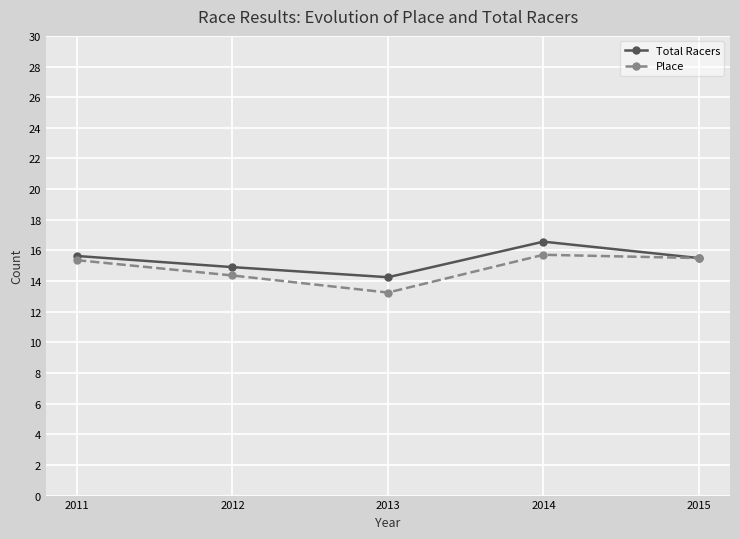

What is the difference between the maximum and minimum values in the Place series?

2.5